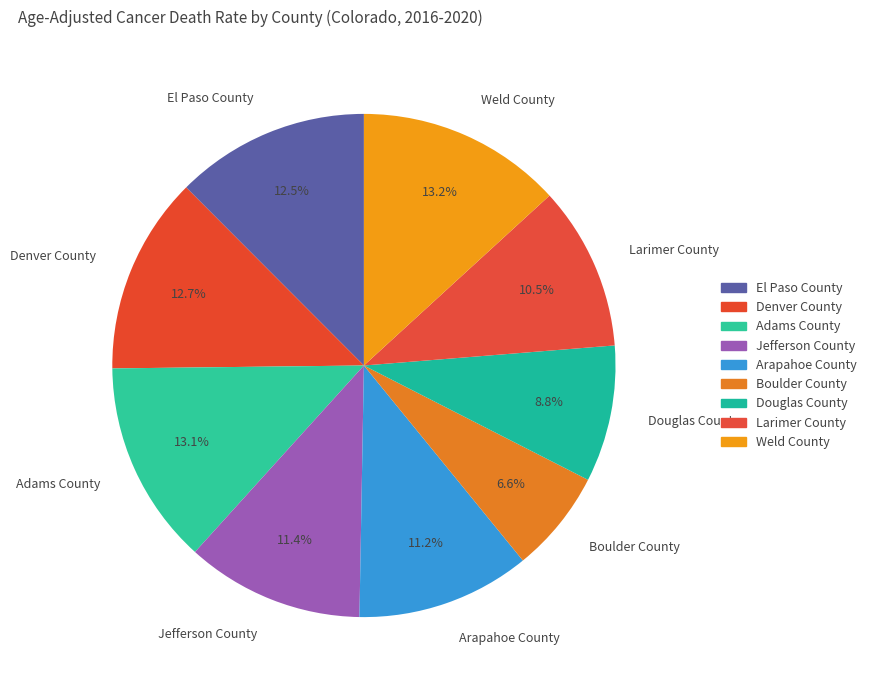

What is the smallest slice in the pie chart?

Boulder County